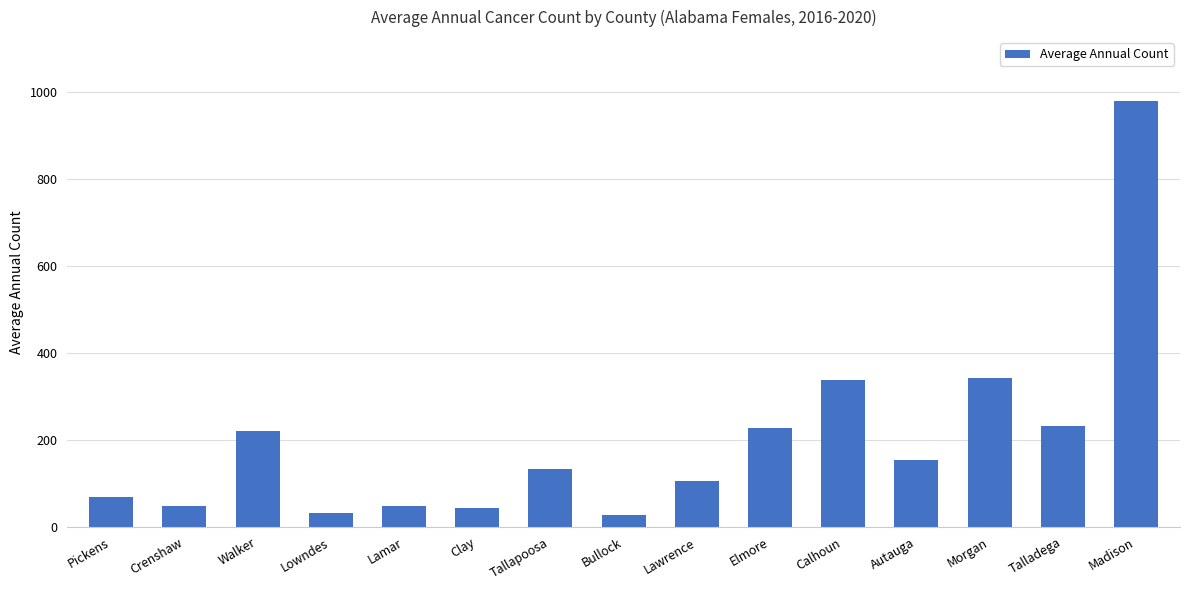

Which category has the highest value across all series?

Madison